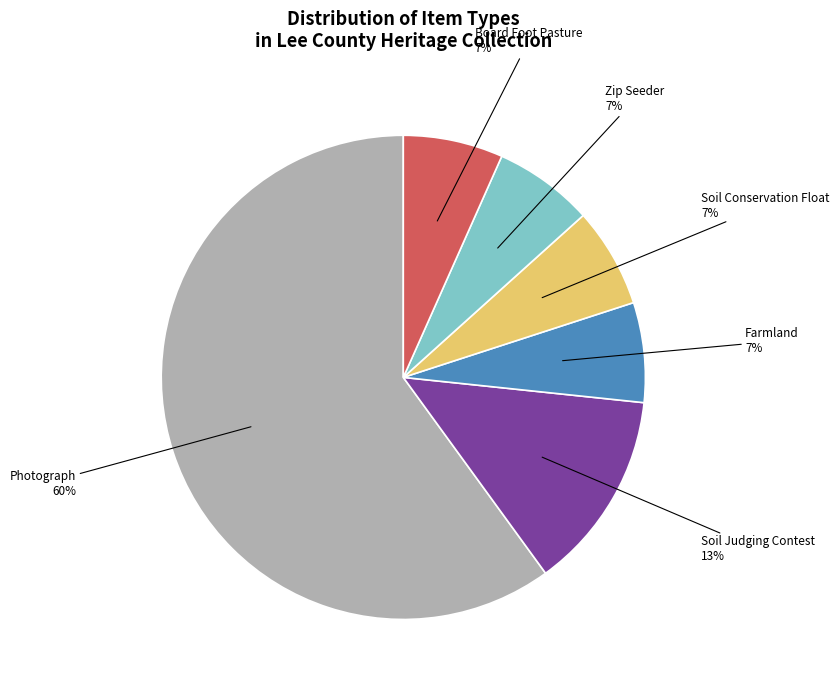

Which category has the biggest portion of the pie?

Photograph